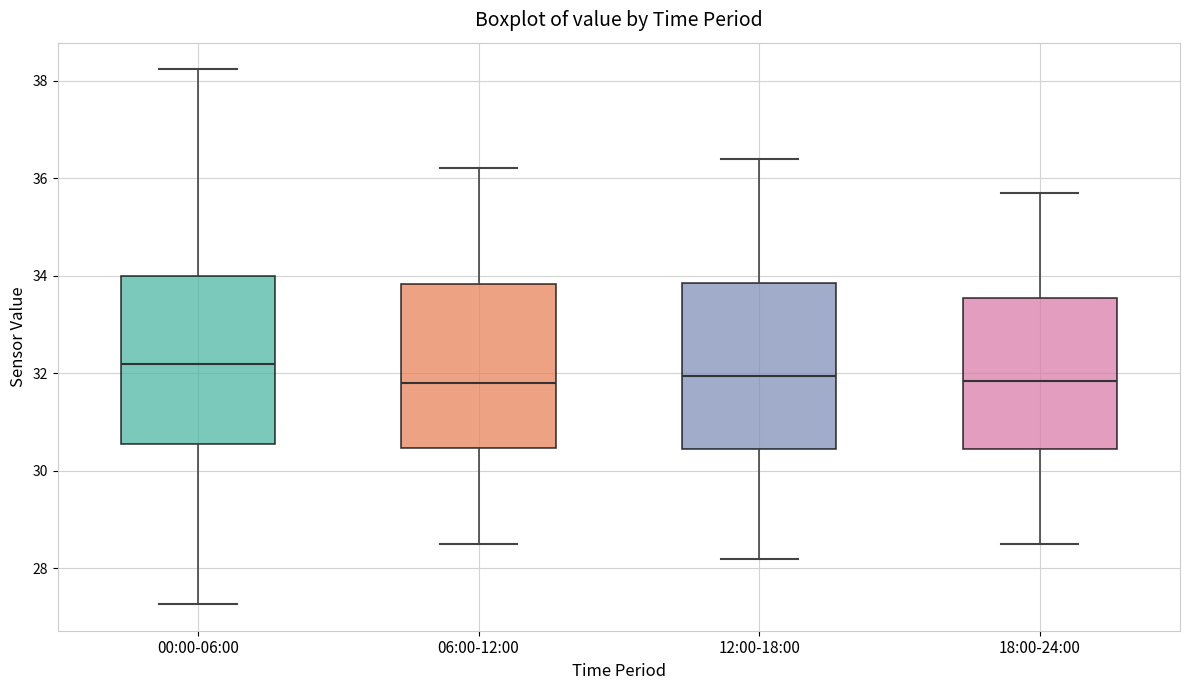

Where is the lower edge of the box for 12:00-18:00 on the y-axis? The values are not printed on the chart, so give them approximately, as read against the axis.

30.4